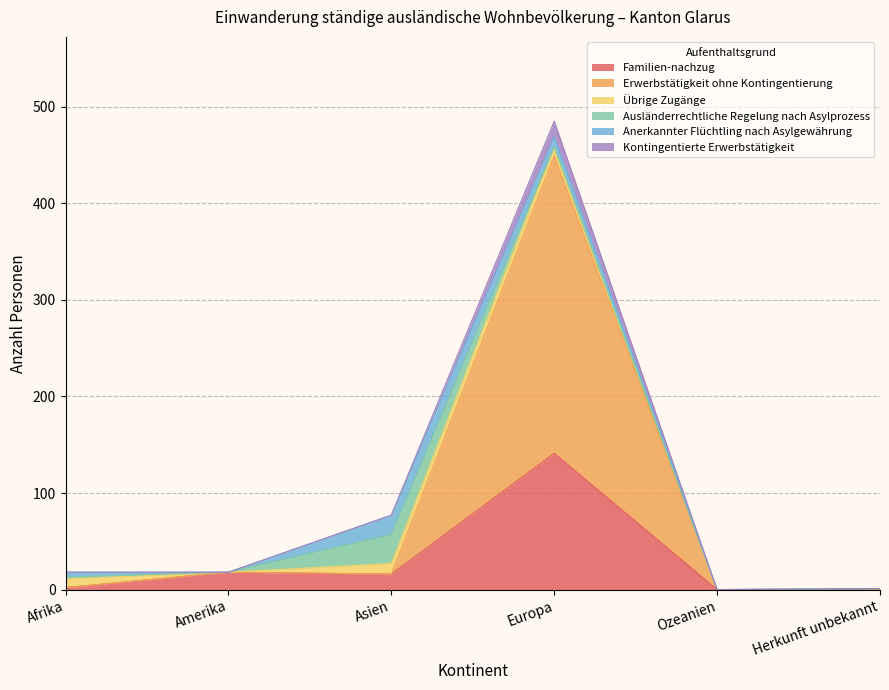

Is the value of Kontingentierte Erwerbstätigkeit at Amerika greater than the value of Familien-nachzug at Amerika?

No